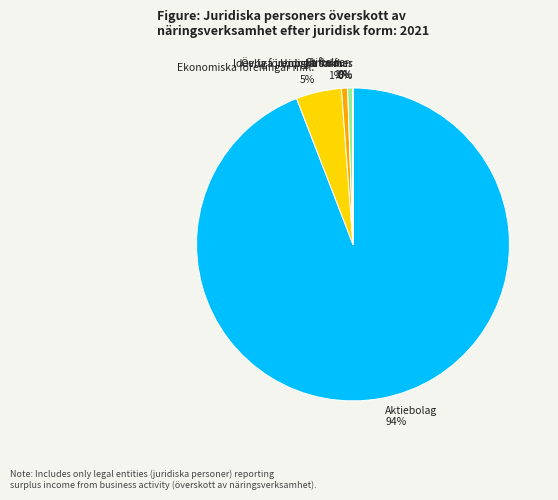

Is there a majority slice in this chart?

Yes